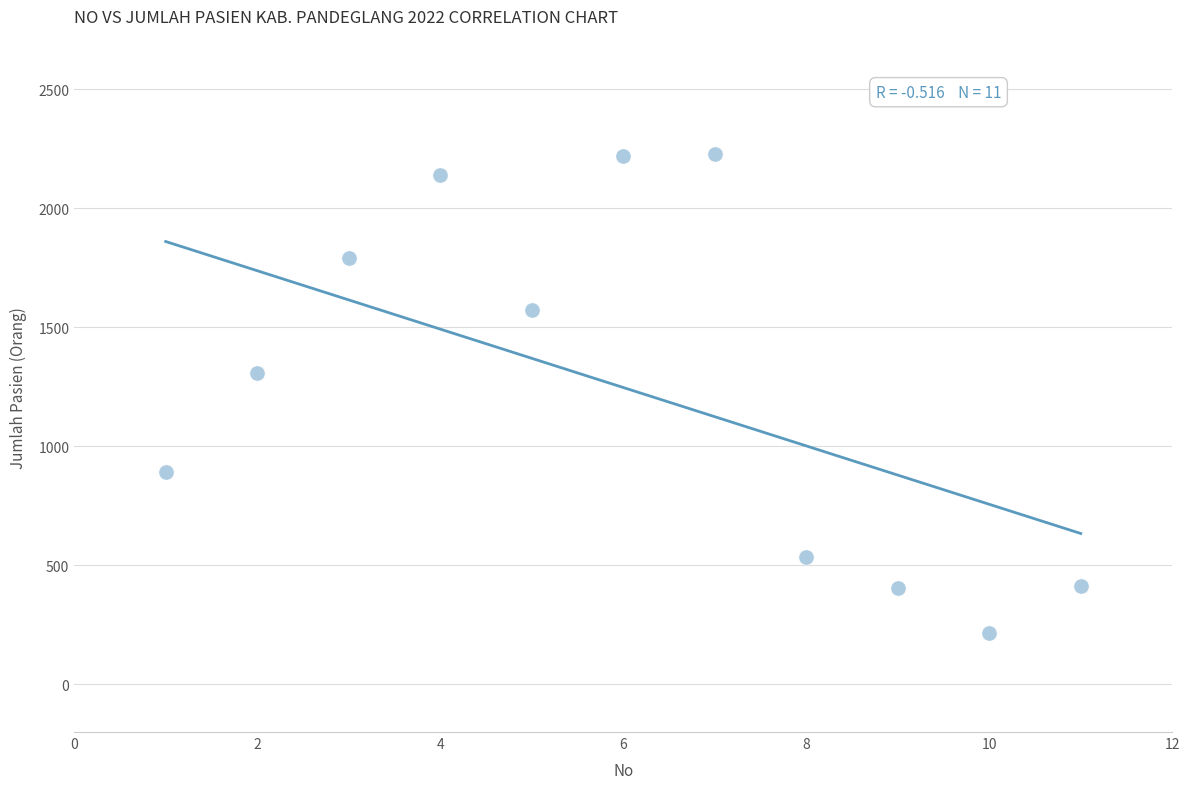

What is the range of X values (max minus min)?

10